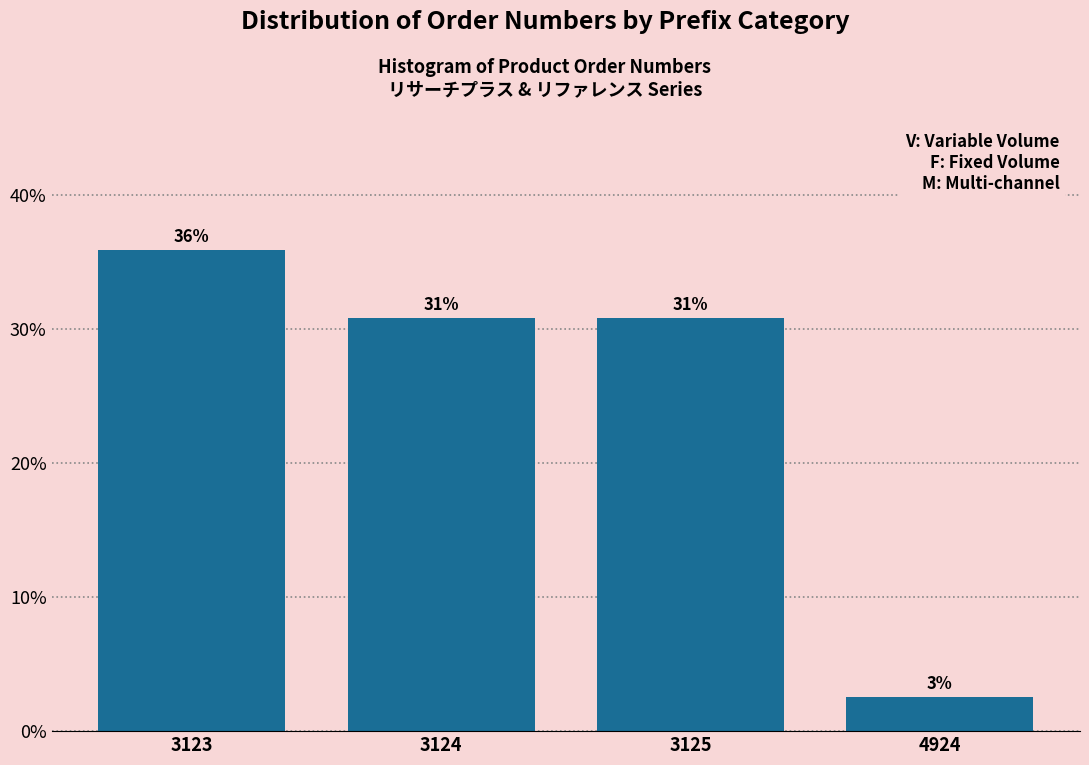

How many bars are there in total?

4